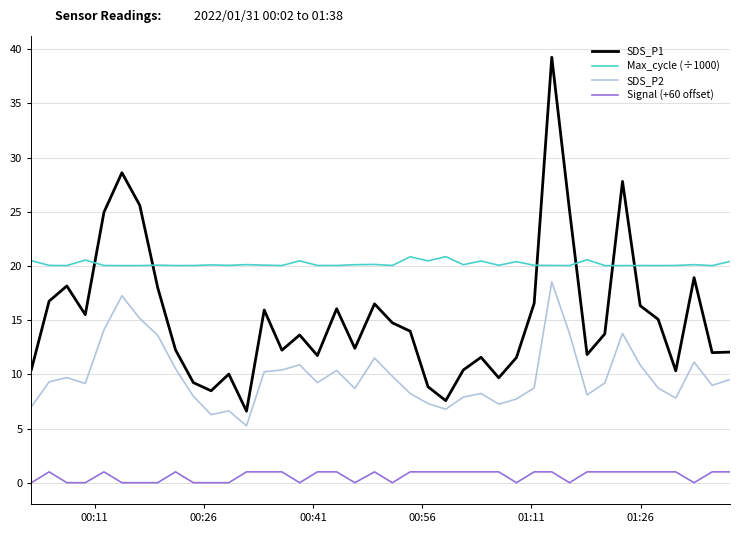

True or false: Max_cycle (÷1000) and Signal (+60 offset) cross at least once.

False